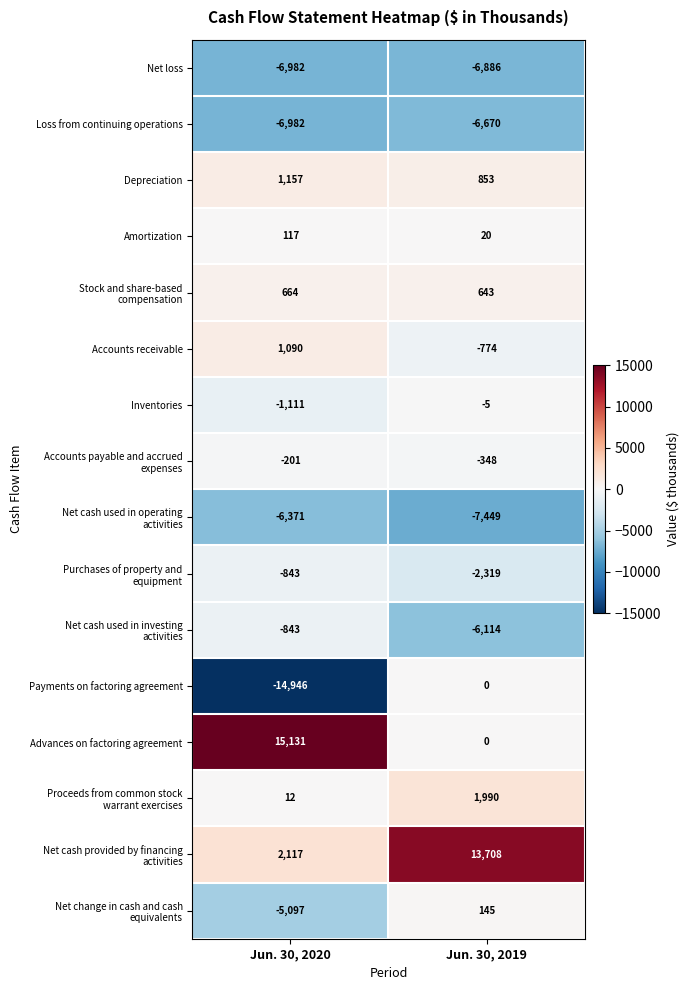

Which category has the lowest value across all series?

Jun. 30, 2020